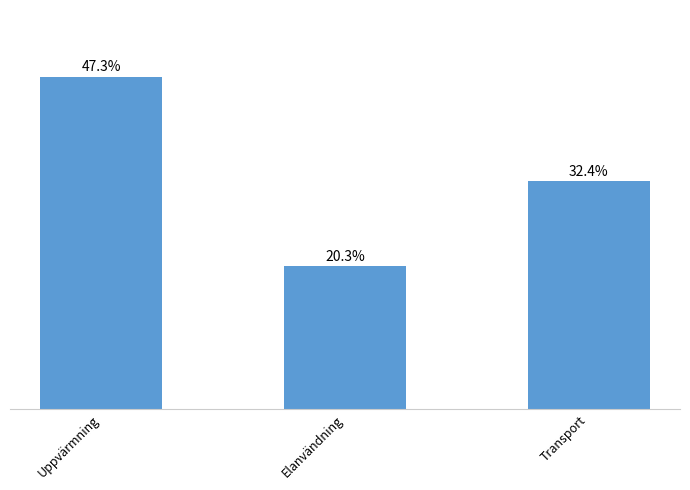

Which has a higher value, Elanvändning or Uppvärmning?

Uppvärmning